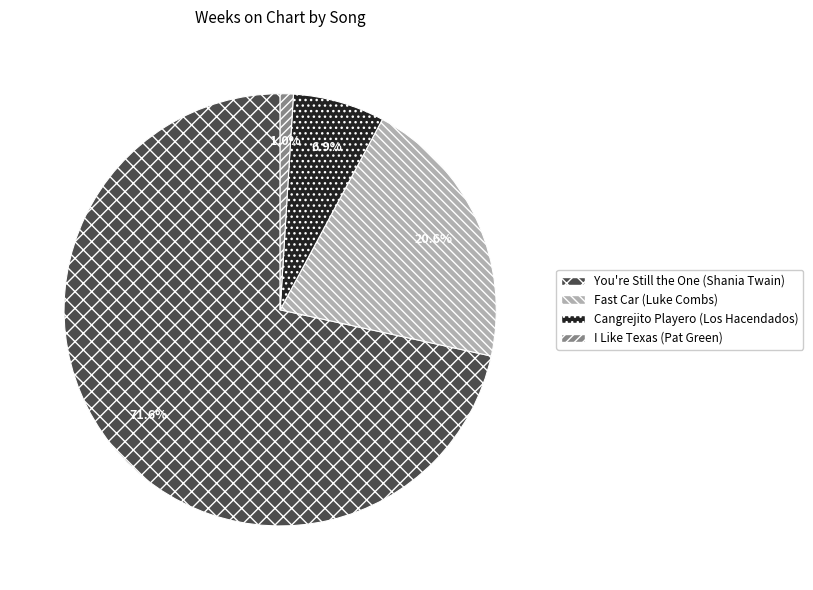

Combined, do Cangrejito Playero (Los Hacendados) and I Like Texas (Pat Green) account for over 50%?

No